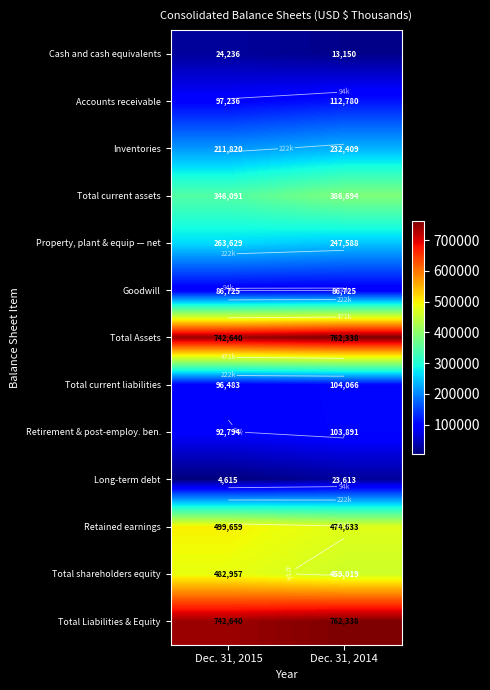

Which category has the lowest value in the Long-term debt series?

Dec. 31, 2015